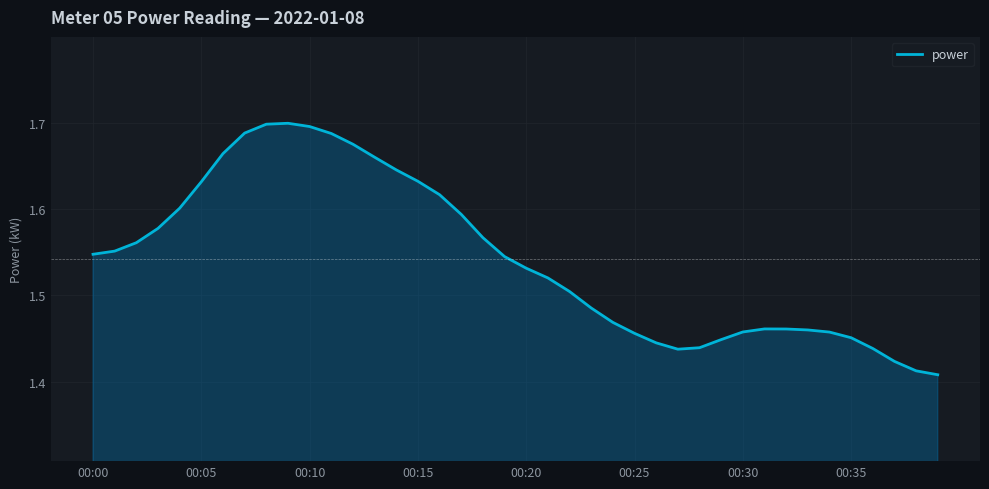

How many points are lower than both their immediate neighbors (excluding endpoints)?

1